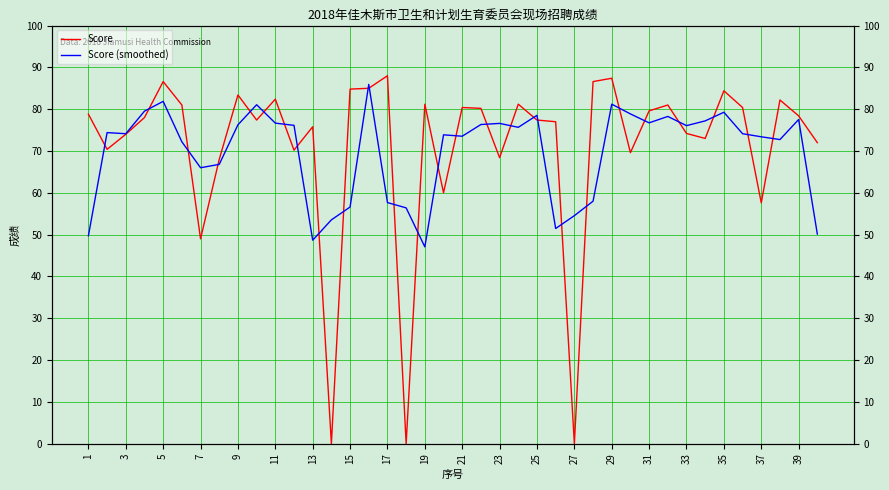

The value of Score (smoothed) at 13 is 79.9. True or false?

False